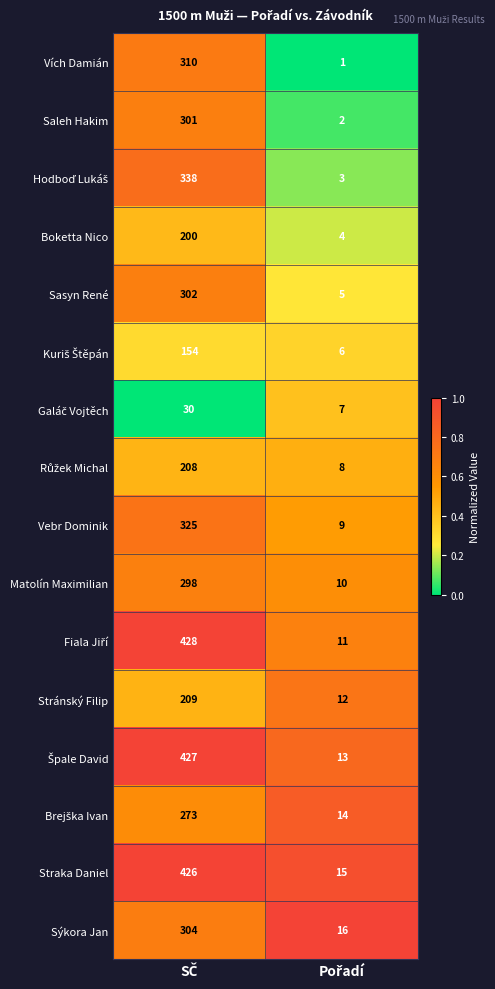

What is the sum of all Straka Daniel values?

441